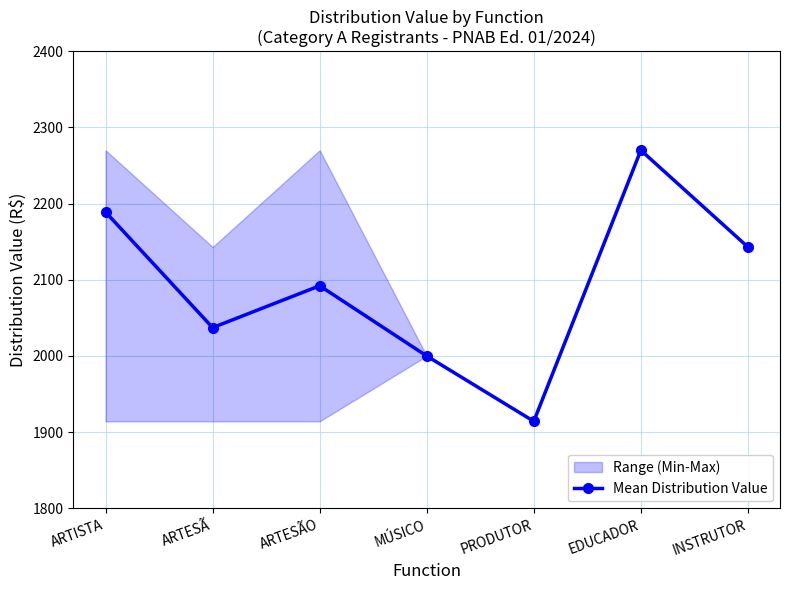

The value at MÚSICO is 2000.0. True or false?

True